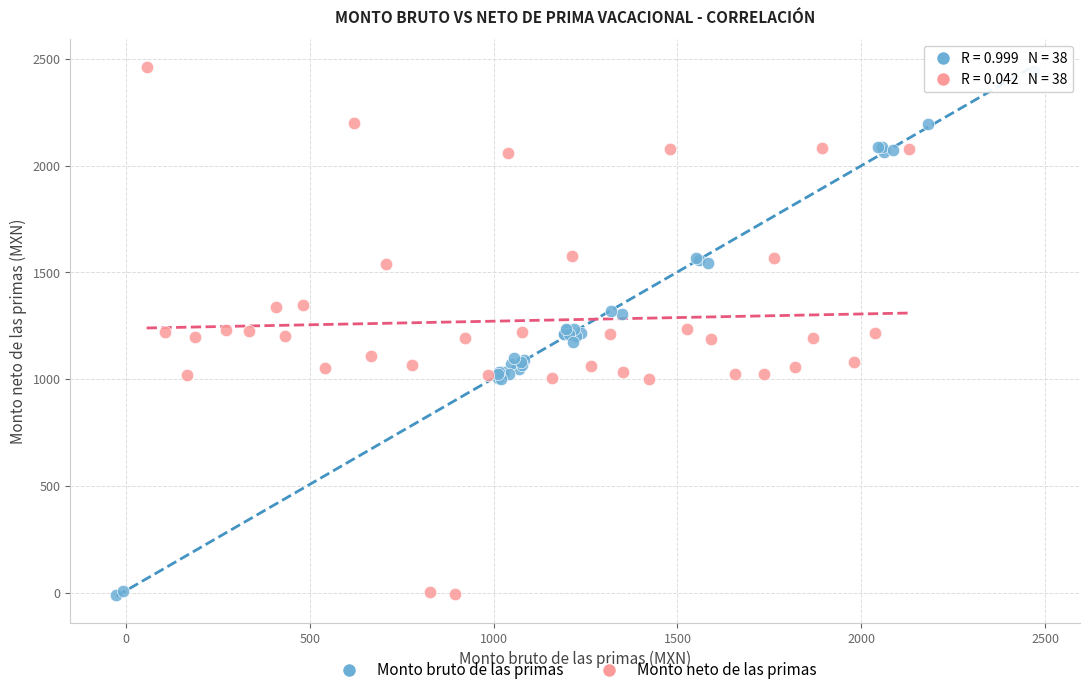

Which series has the widest spread of Y values?

Monto neto de las primas